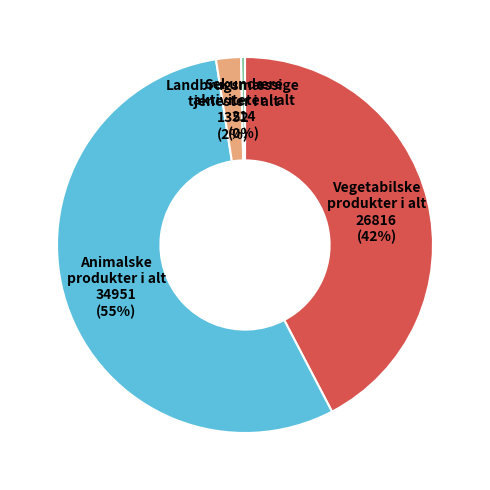

Is there a majority slice in this chart?

Yes